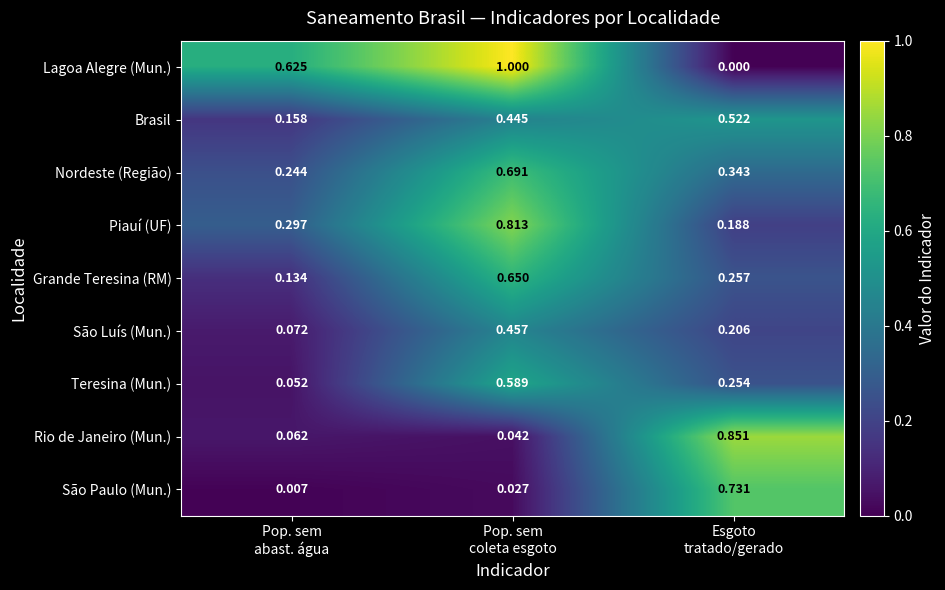

Which series has the largest total across all categories?

Lagoa Alegre (Mun.)